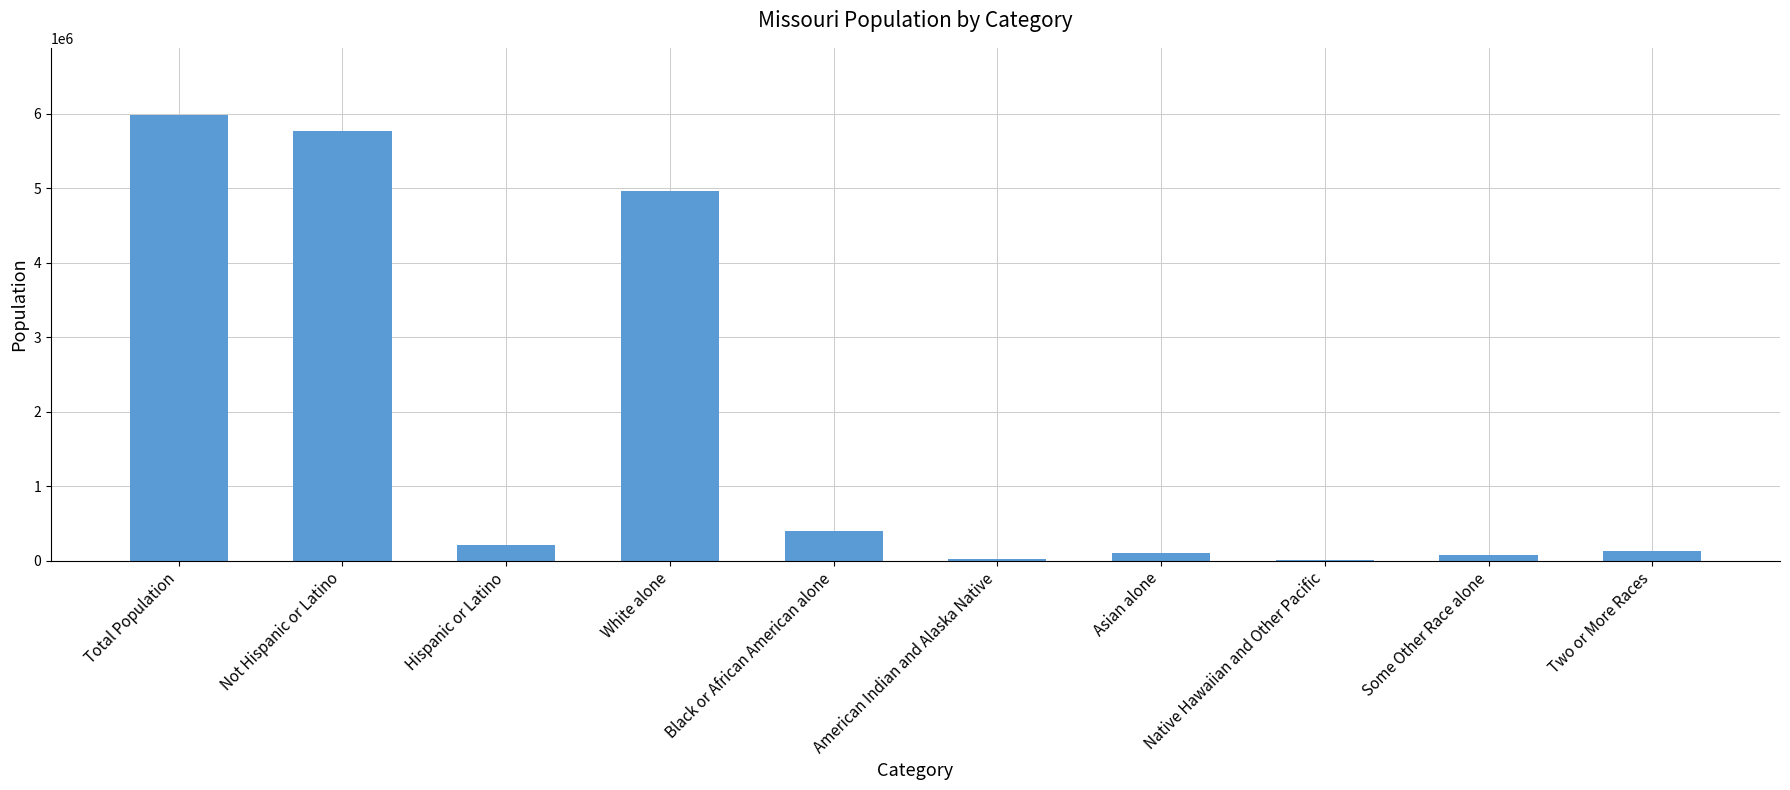

Does the chart contain stacked bars?

No